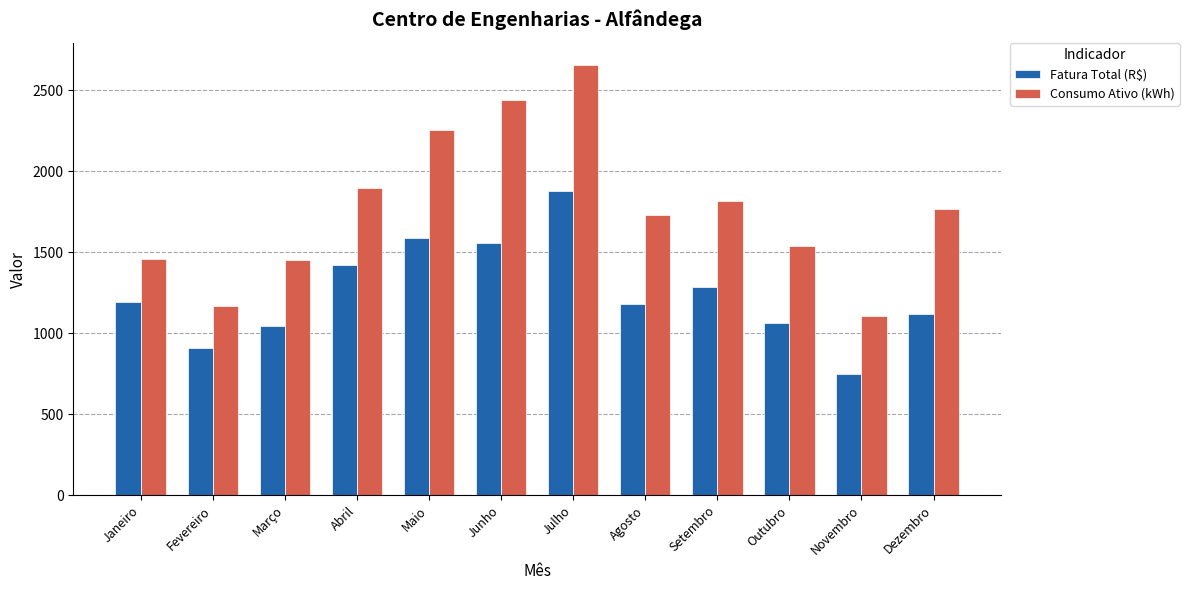

Which series changed the most between Fevereiro and Dezembro?

Consumo Ativo (kWh)